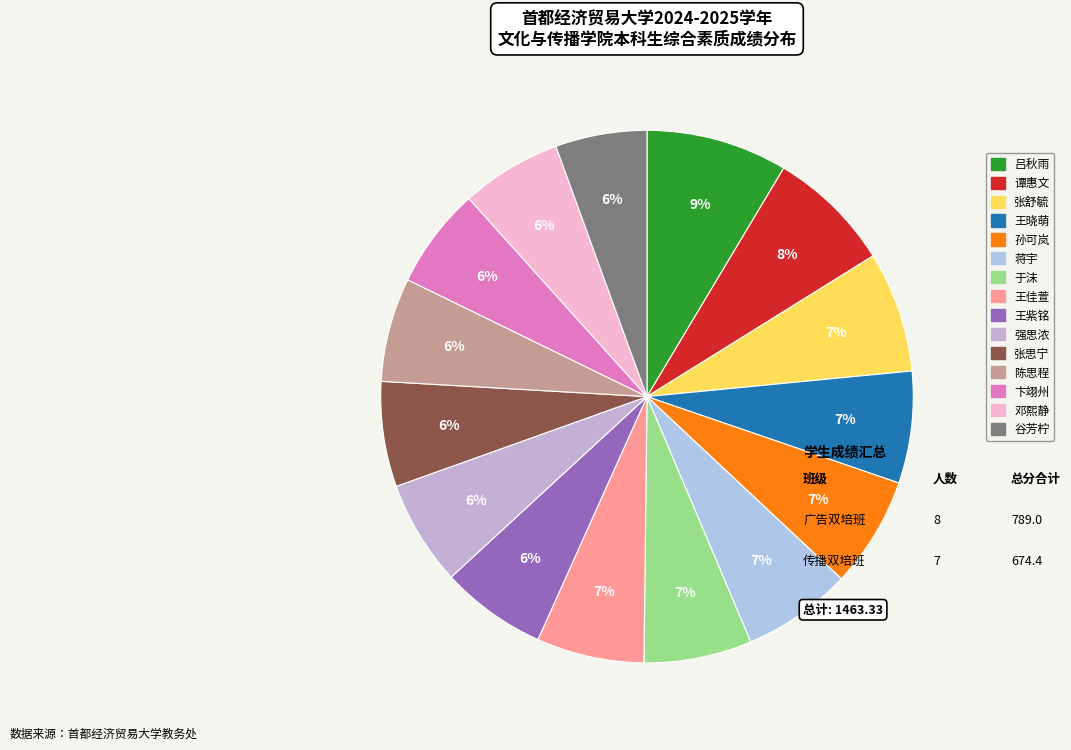

To the nearest percent, what is the difference between the largest and smallest slice percentages?

3%